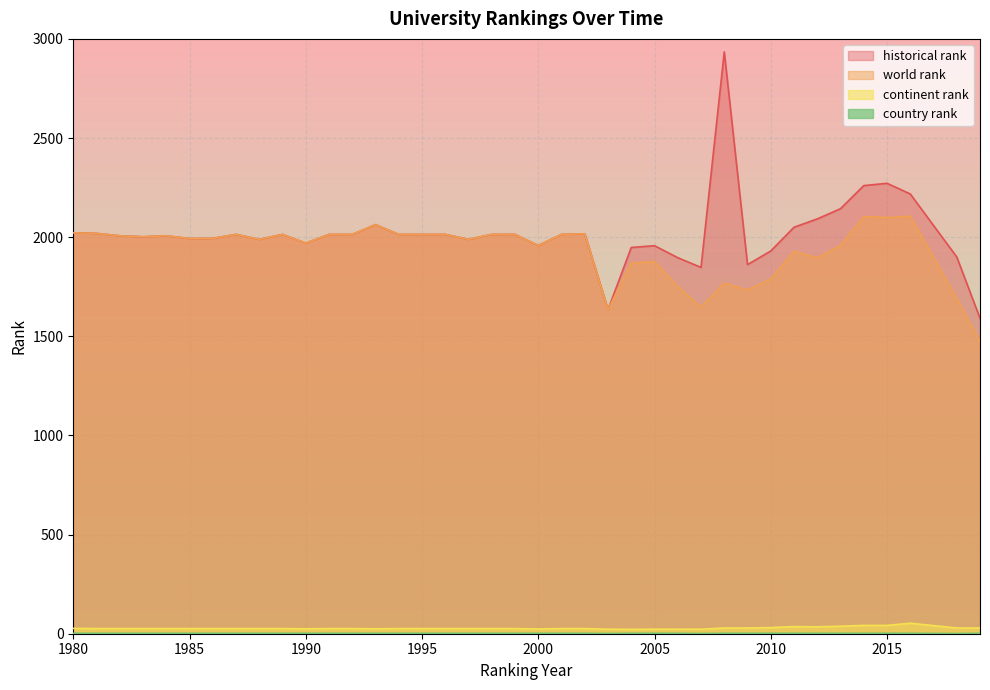

Reading left to right, list all the values displayed in this chart.

world rank: 1980=2022.0	1981=2019.0	1982=2007.0	1983=2002.0	1984=2007.0	1985=1993.0	1986=1994.0	1987=2014.0	1988=1989.0	1989=2014.0	1990=1970.0	1991=2014.0	1992=2014.0	1993=2063.0	1994=2014.0	1995=2014.0	1996=2014.0	1997=1989.0	1998=2014.0	1999=2014.0	2000=1958.0	2001=2014.0	2002=2017.0	2003=1635.0	2004=1869.0	2005=1877.0	2006=1751.0	2007=1647.0	2008=1768.0	2009=1733.0	2010=1788.0	2011=1929.0	2012=1896.0	2013=1958.0	2014=2104.0	2015=2099.0	2016=2106.0	2018=1690.0	2019=1472.0
continent rank: 1980=27.0	1981=26.0	1982=26.0	1983=26.0	1984=26.0	1985=26.0	1986=26.0	1987=26.0	1988=26.0	1989=26.0	1990=25.0	1991=26.0	1992=26.0	1993=25.0	1994=26.0	1995=26.0	1996=26.0	1997=26.0	1998=26.0	1999=26.0	2000=24.0	2001=26.0	2002=26.0	2003=23.0	2004=22.0	2005=23.0	2006=23.0	2007=23.0	2008=29.0	2009=29.0	2010=31.0	2011=36.0	2012=35.0	2013=38.0	2014=42.0	2015=42.0	2016=53.0	2018=29.0	2019=29.0
country rank: 1980=2.0	1981=2.0	1982=2.0	1983=2.0	1984=2.0	1985=2.0	1986=2.0	1987=2.0	1988=2.0	1989=2.0	1990=2.0	1991=2.0	1992=2.0	1993=2.0	1994=2.0	1995=2.0	1996=2.0	1997=2.0	1998=2.0	1999=2.0	2000=2.0	2001=2.0	2002=2.0	2003=1.0	2004=2.0	2005=2.0	2006=2.0	2007=1.0	2008=2.0	2009=2.0	2010=2.0	2011=2.0	2012=2.0	2013=2.0	2014=2.0	2015=2.0	2016=2.0	2018=1.0	2019=2.0
historical rank: 1980=2022.0	1981=2019.0	1982=2007.0	1983=2002.0	1984=2007.0	1985=1993.0	1986=1994.0	1987=2014.0	1988=1989.0	1989=2014.0	1990=1970.0	1991=2014.0	1992=2014.0	1993=2063.0	1994=2014.0	1995=2014.0	1996=2014.0	1997=1989.0	1998=2014.0	1999=2014.0	2000=1958.0	2001=2014.0	2002=2017.0	2003=1635.0	2004=1948.0	2005=1957.0	2006=1896.5	2007=1847.5	2008=2934.5	2009=1861.7	2010=1930.3	2011=2050.0	2012=2092.0	2013=2143.7	2014=2260.0	2015=2271.7	2016=2218.0	2018=1900.3	2019=1591.3